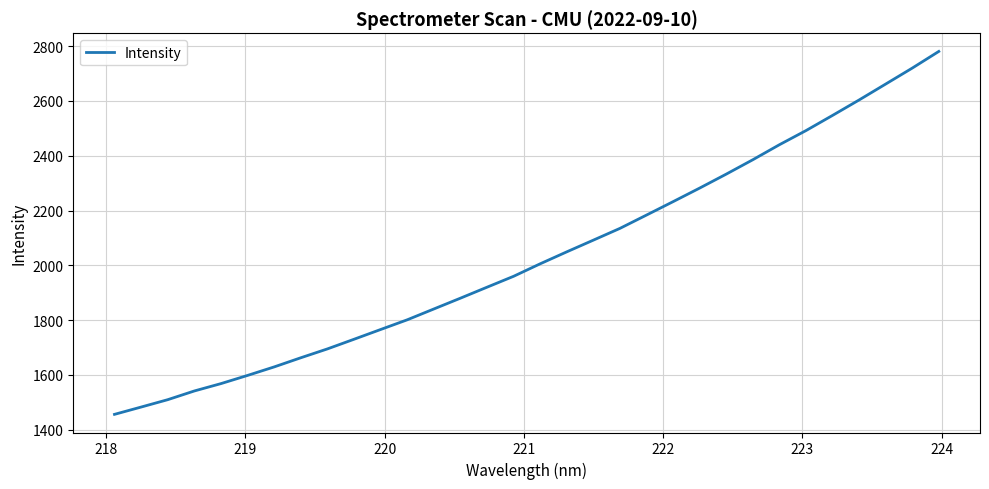

Does the chart have visible grid lines?

Yes